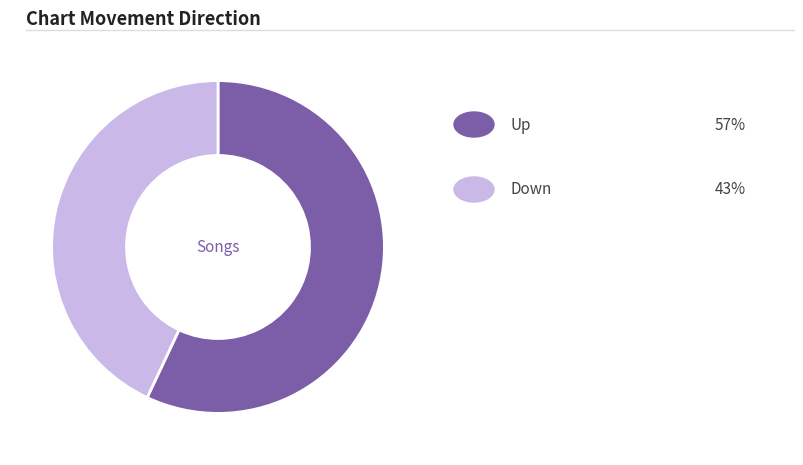

Is there a majority slice in this chart?

Yes